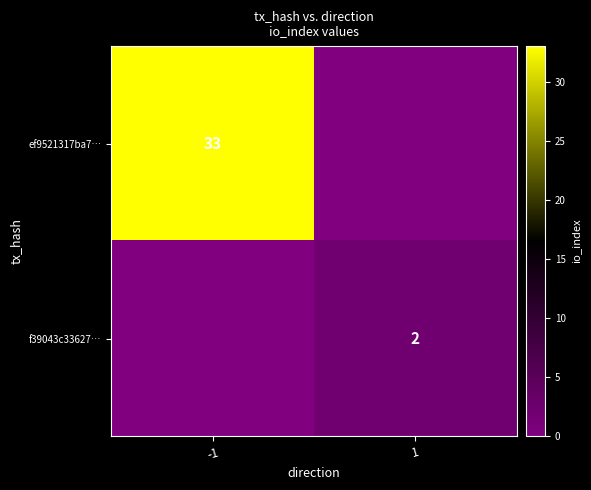

Is the value of ef9521317ba7… at -1 greater than the value of f39043c33627… at 1?

Yes